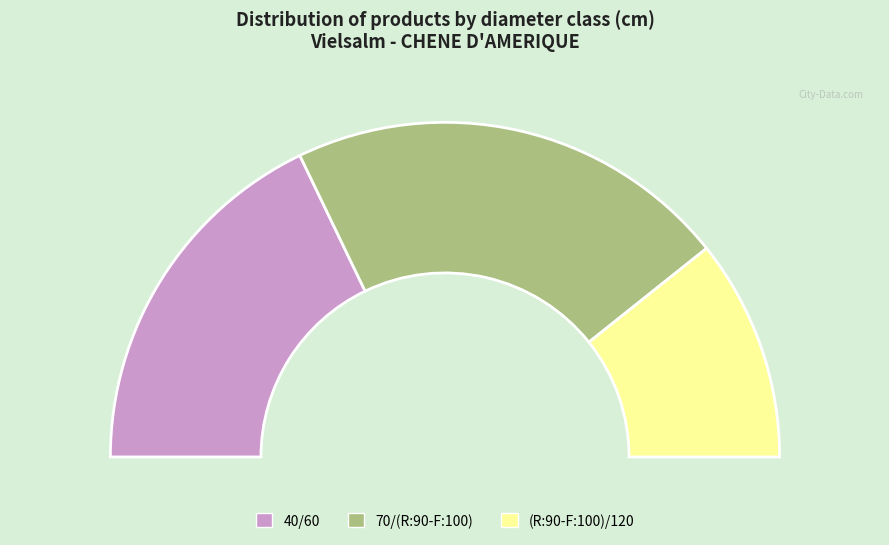

What is the change in value from 40/60 to 70/(R:90-F:100)?

+1